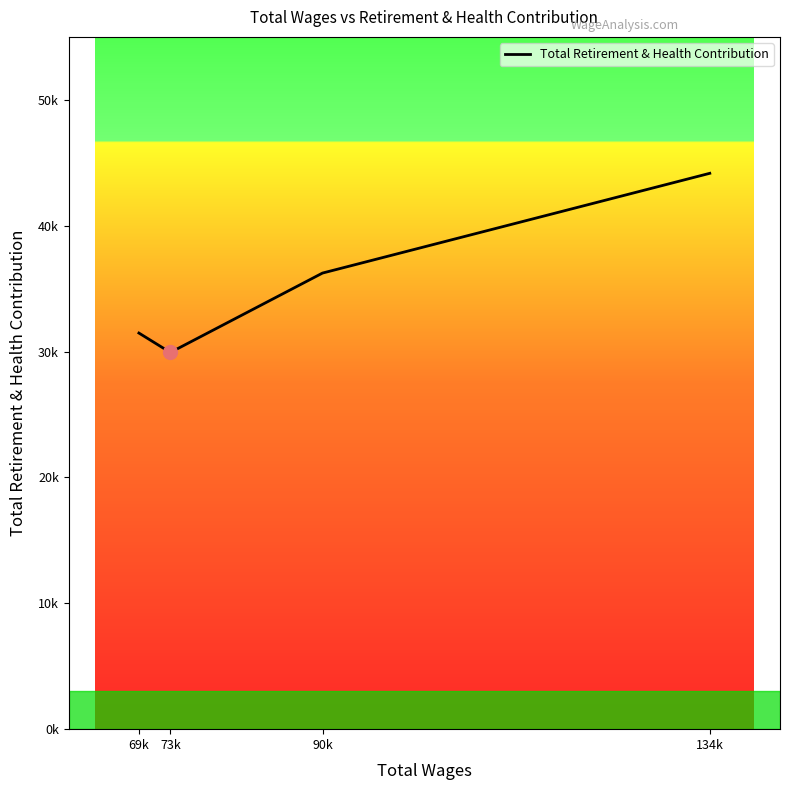

Does the chart display data point markers on the line(s)?

No